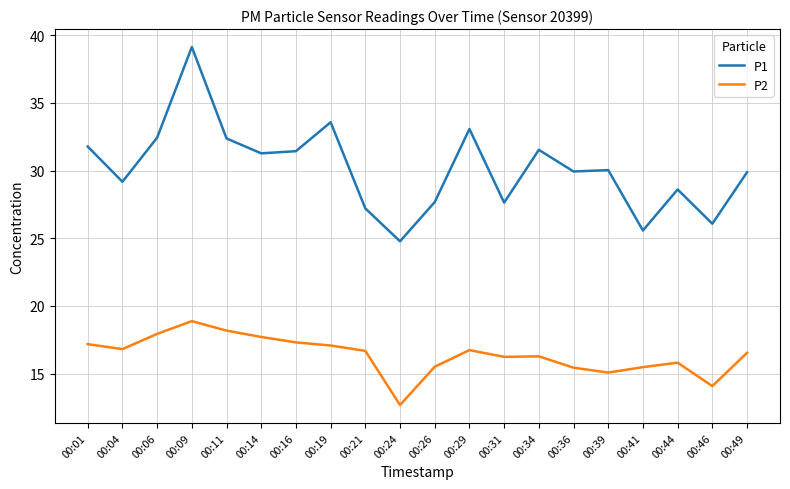

Rank the series by their maximum value, from lowest to highest.

P2, P1